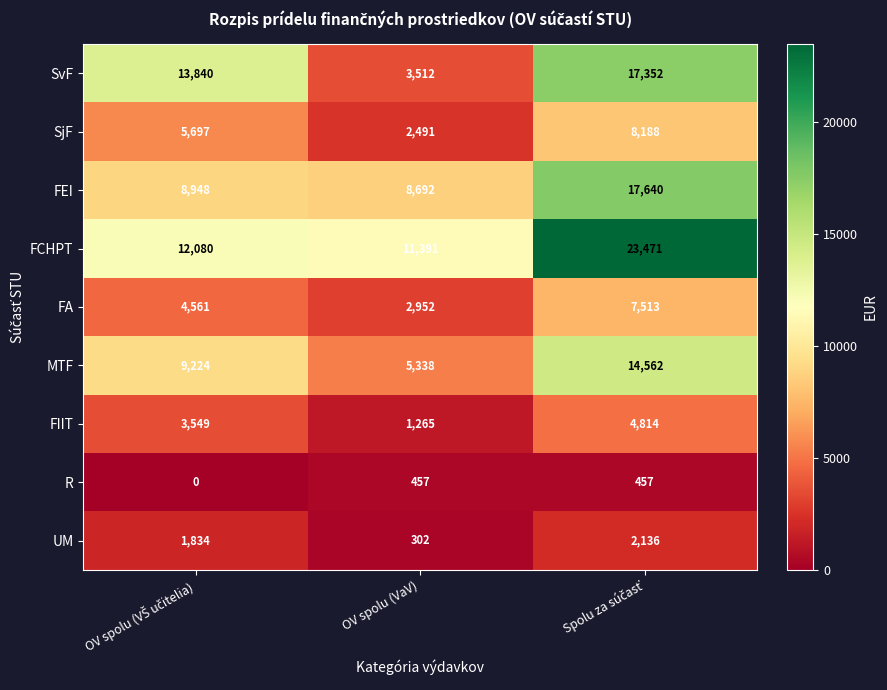

What is the difference between the second highest and minimum values in the FIIT series?

2284